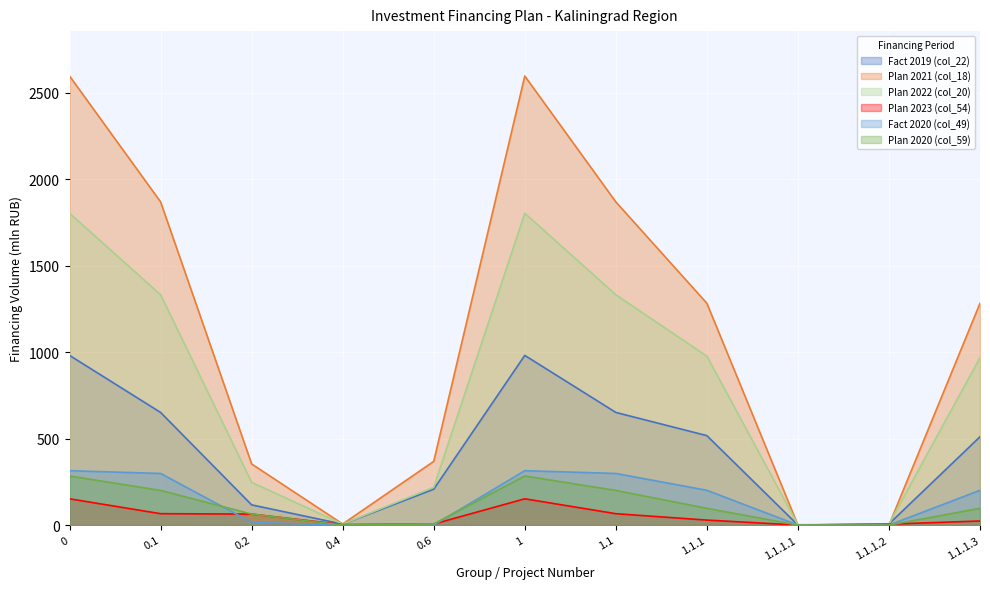

What is the sum of the Fact 2019 (col_22) values at 0 and 1.1?

1632.1